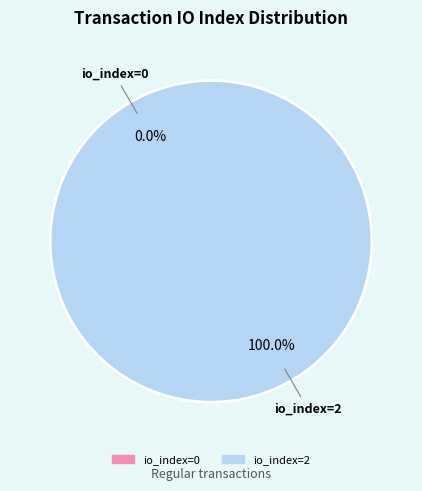

Rank the categories by value from lowest to highest.

io_index=0, io_index=2